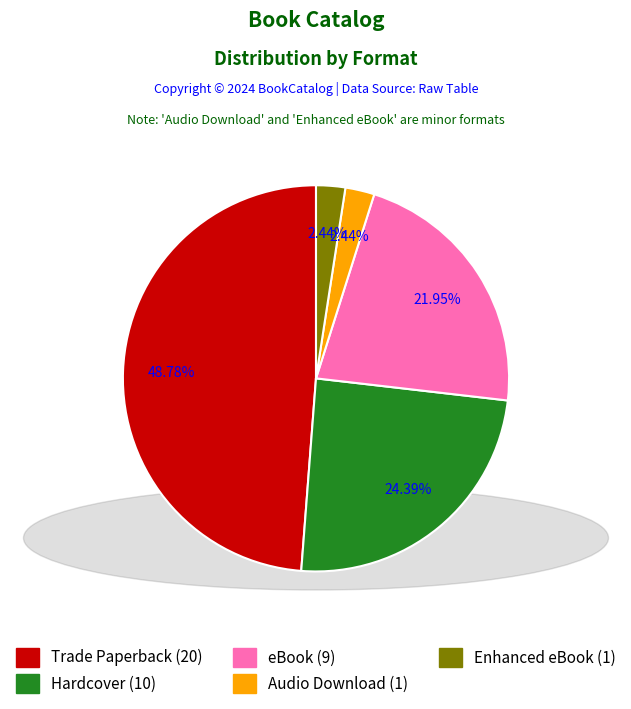

What percentage is the Audio Download slice, to the nearest percent?

2%